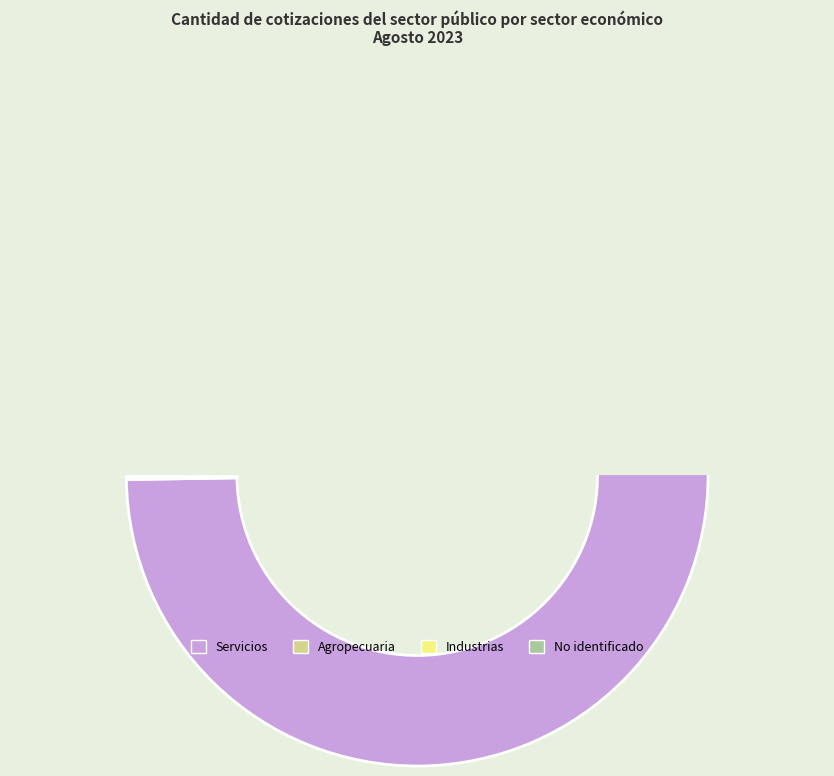

What portion of the pie excludes Servicios?

0.2%